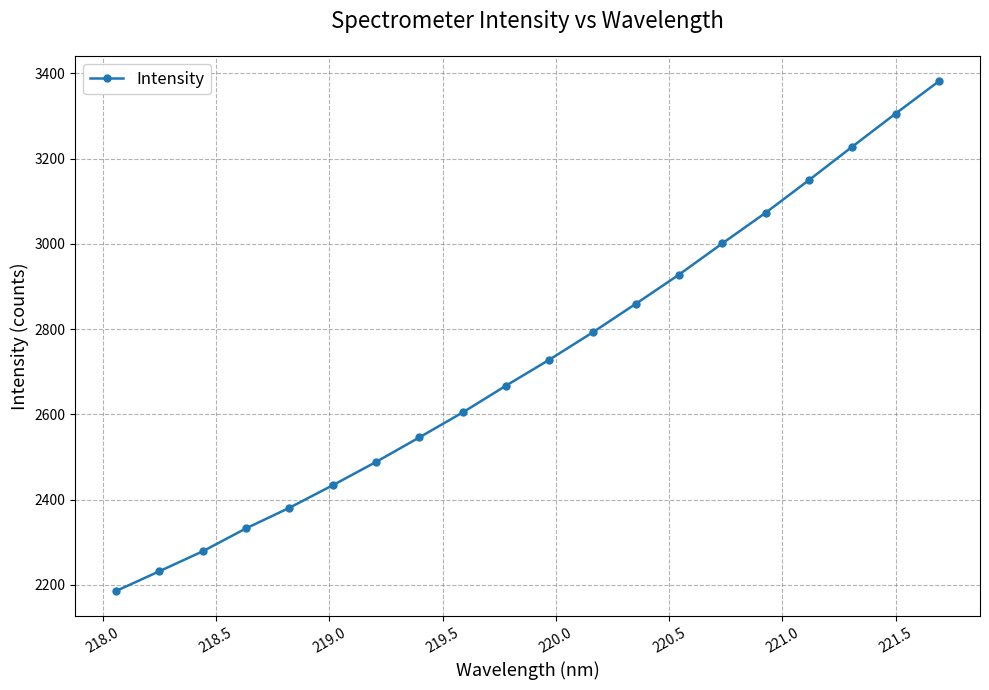

What is the average value?

2729.8